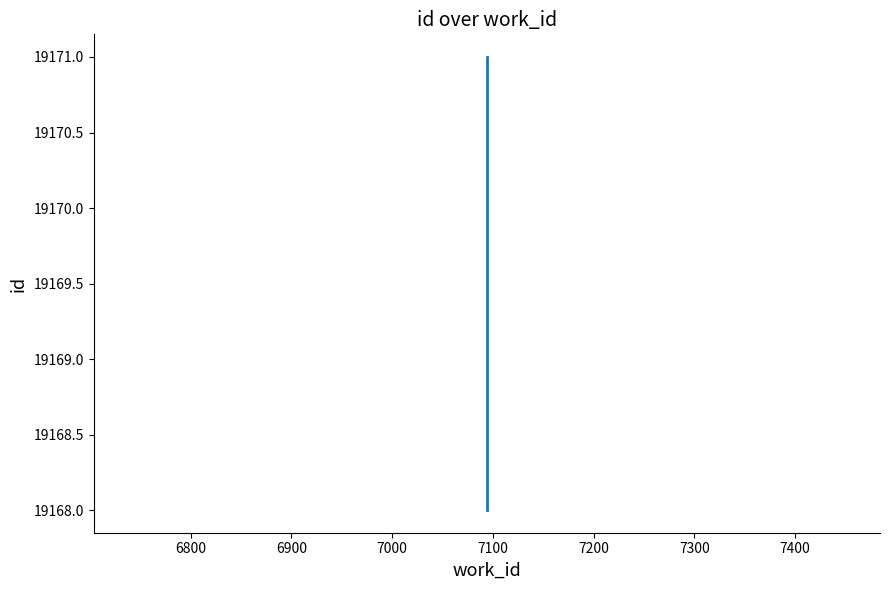

The chart shows a value of 7099 at 6700. True or false?

False